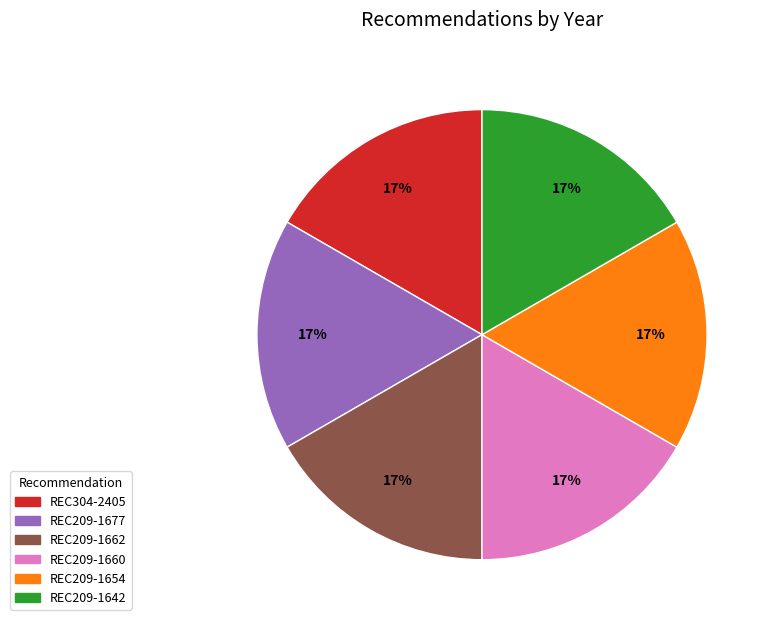

What percentage is the REC209-1660 slice, to the nearest percent?

17%